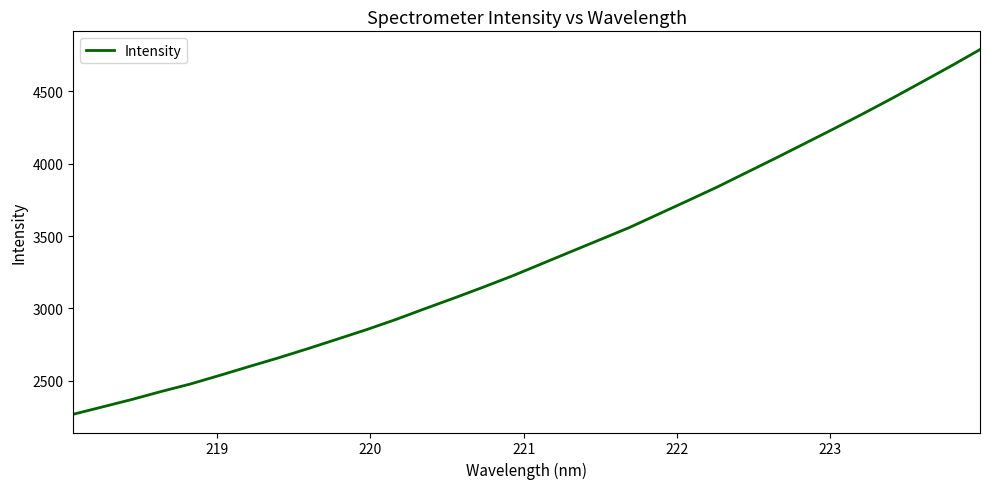

How many lines are shown in the chart?

1